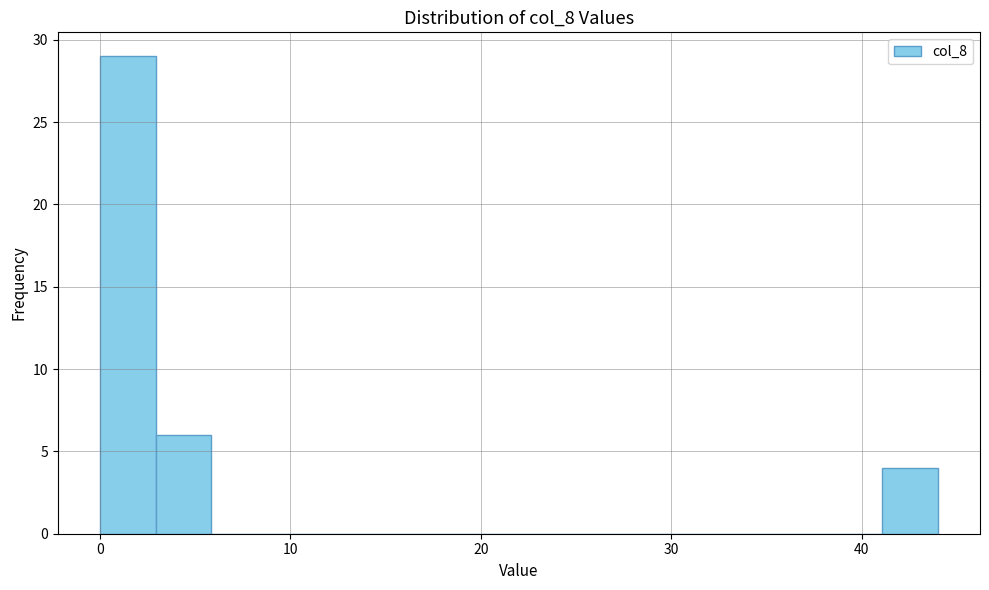

Read against the x-axis, roughly where is the centre of the tallest bar?

1